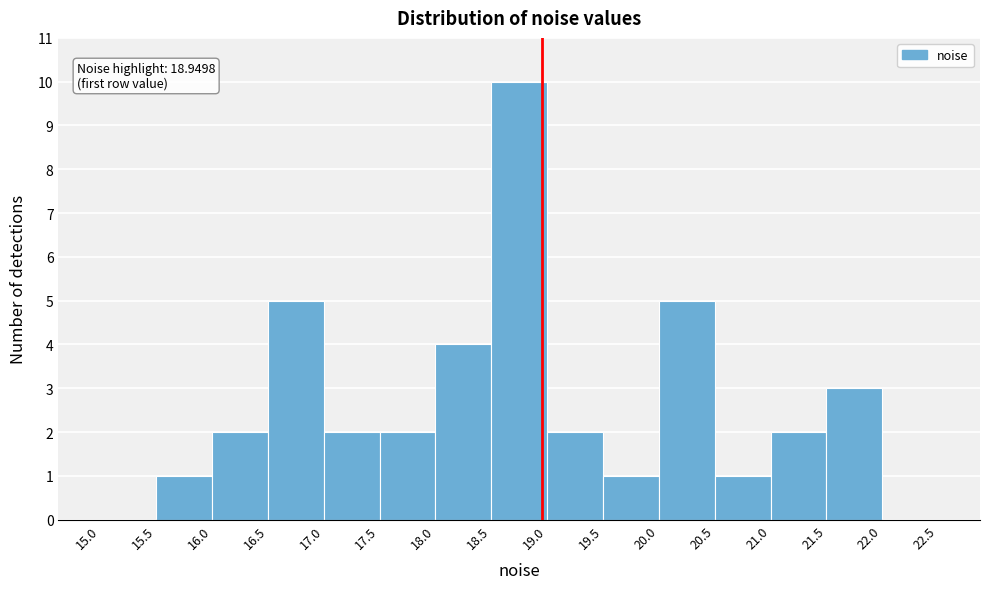

Which range on the x-axis has the tallest bar?

18.5 to 19.0